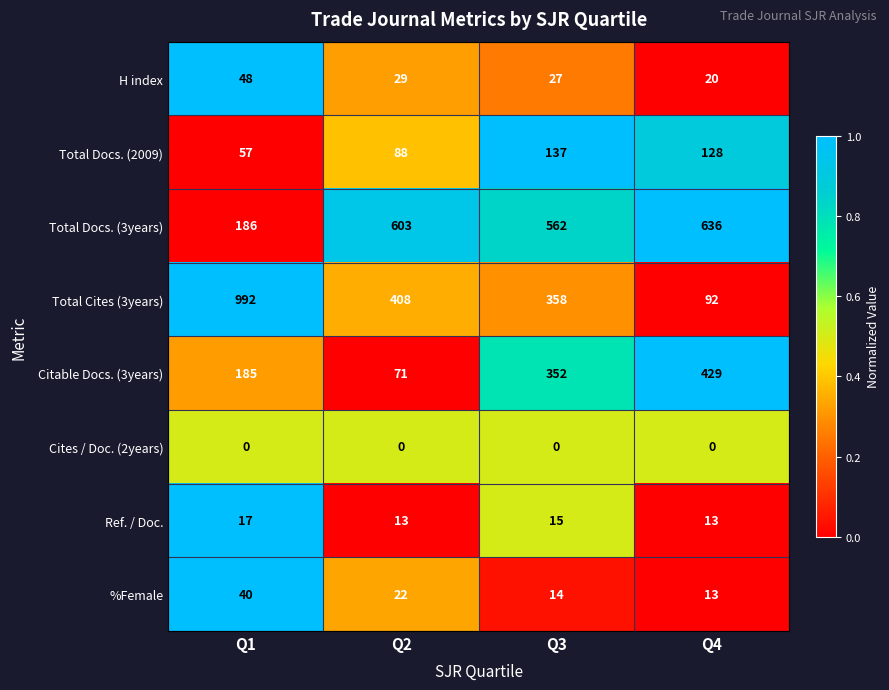

What is the spread (max minus min) of values at Q4?

636